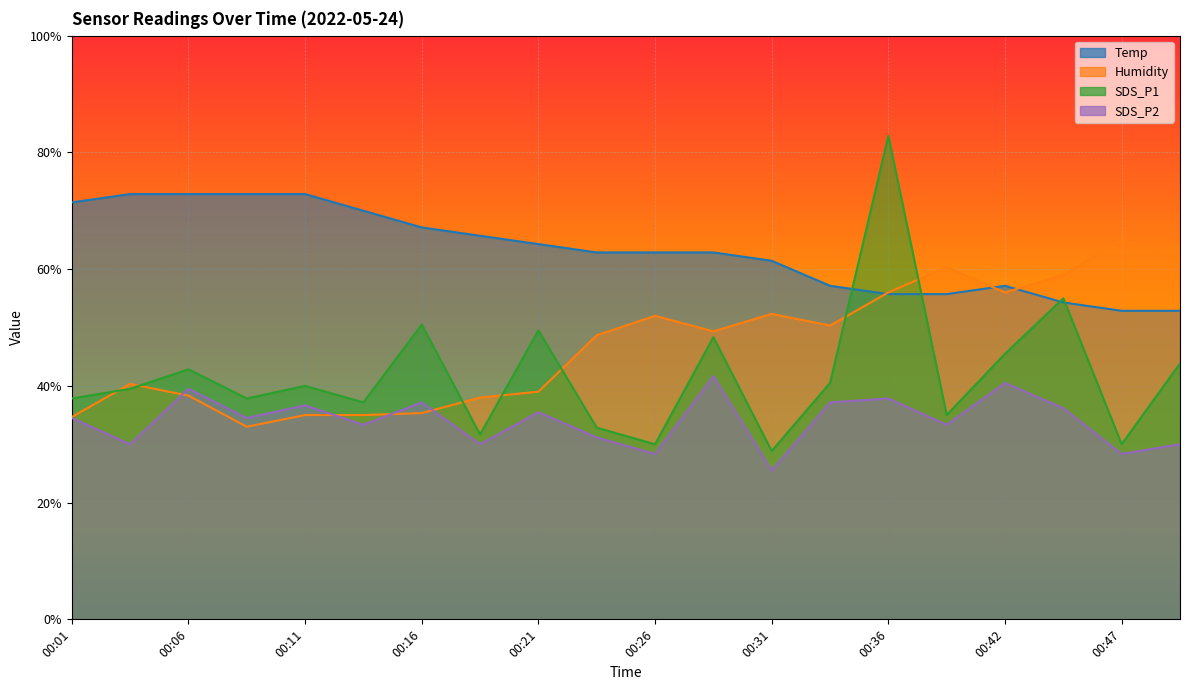

True or false: Humidity and SDS_P1 intersect in this chart.

True